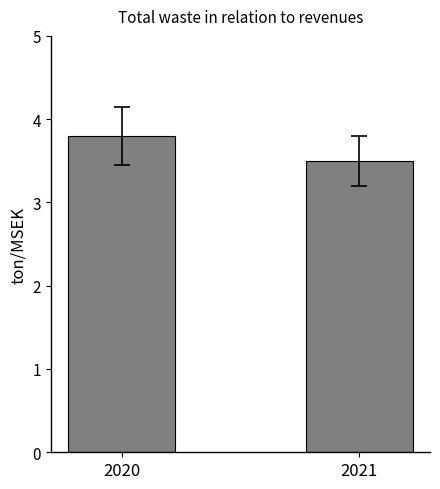

True or false: the data shows 3.5 at 2021.

True